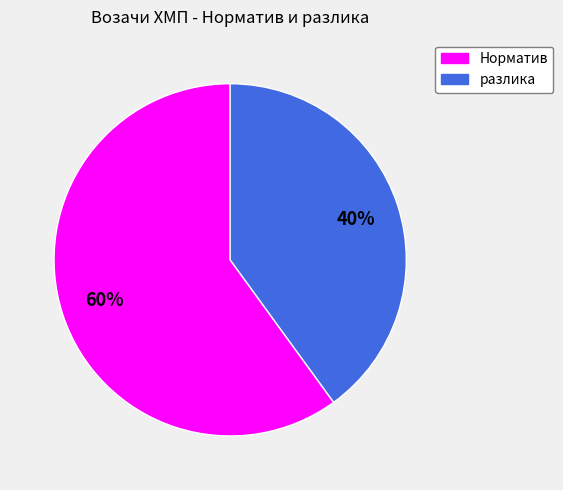

True or false: Норматив accounts for 60% of the total.

True